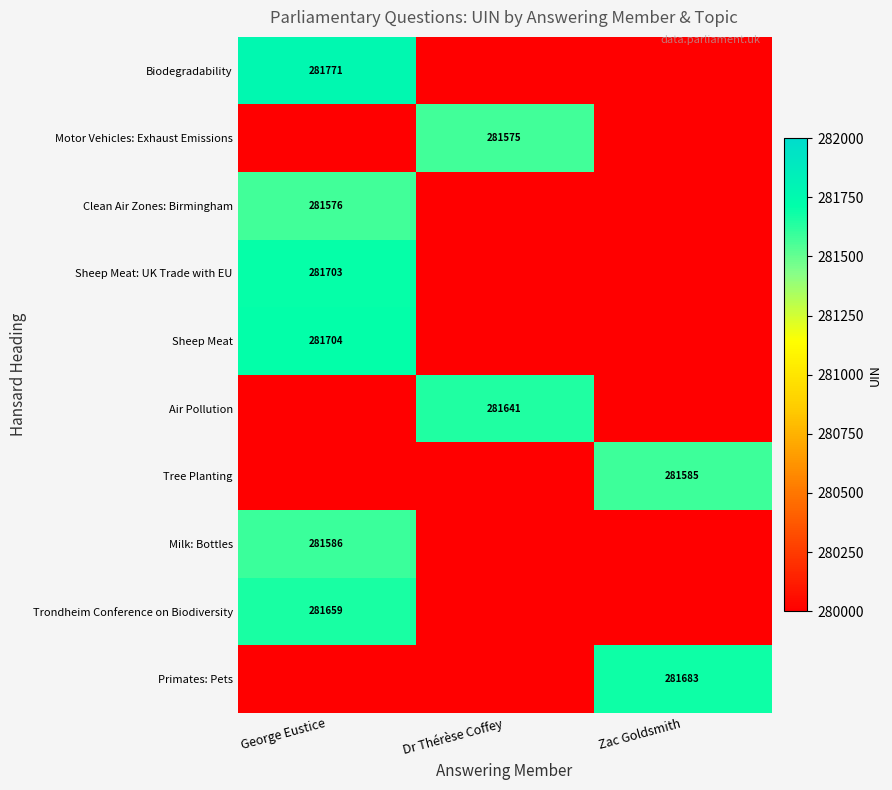

The Sheep Meat: UK Trade with EU series shows 89796 at George Eustice. True or false?

False